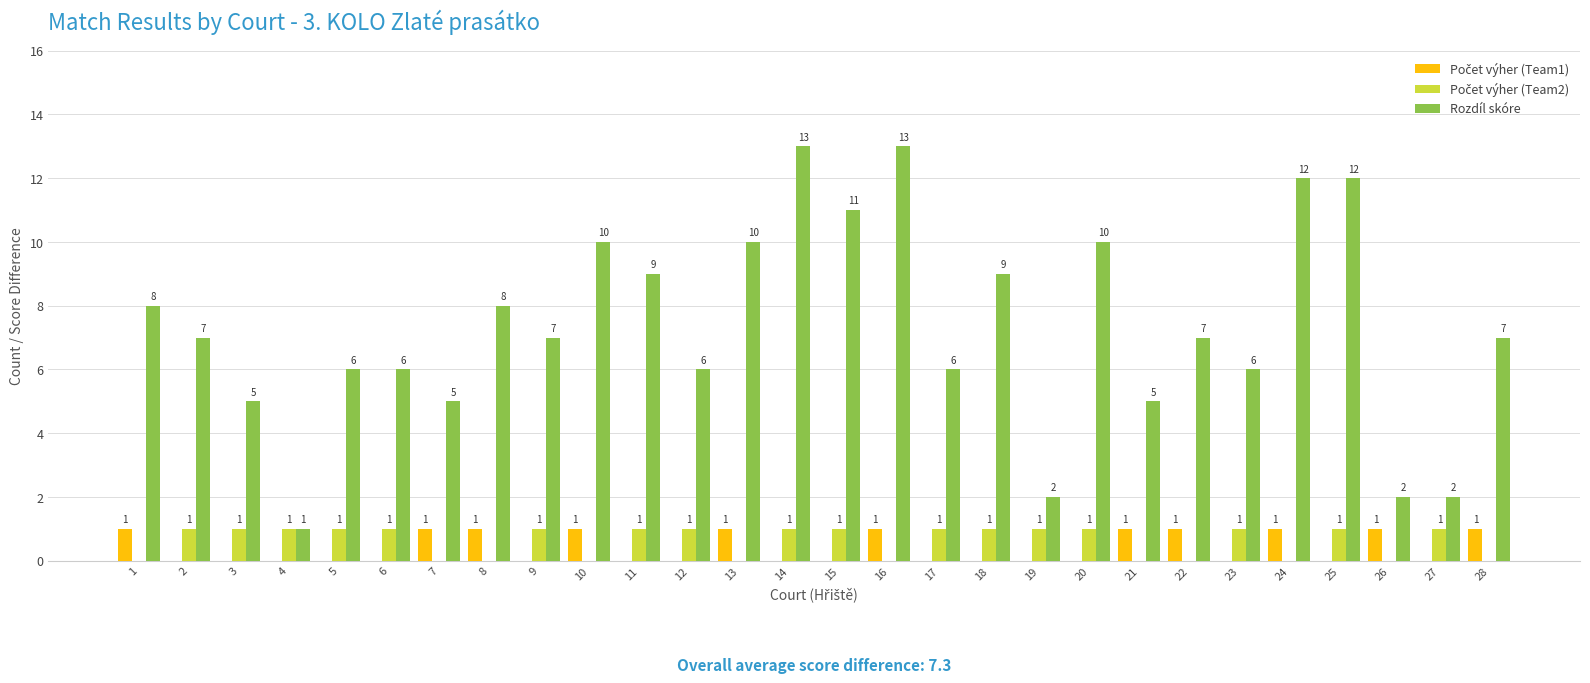

True or false: Rozdíl skóre has a value of 3 at 27.

False